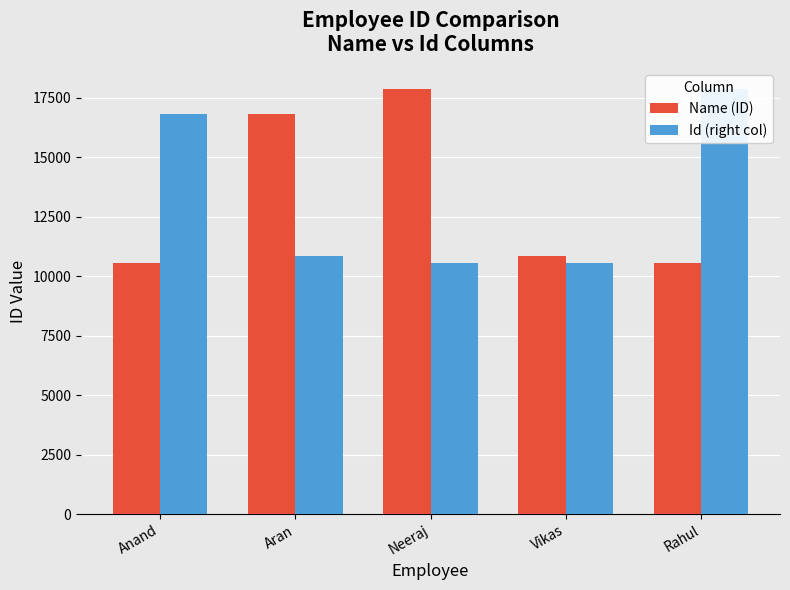

What position from the right is Vikas?

2